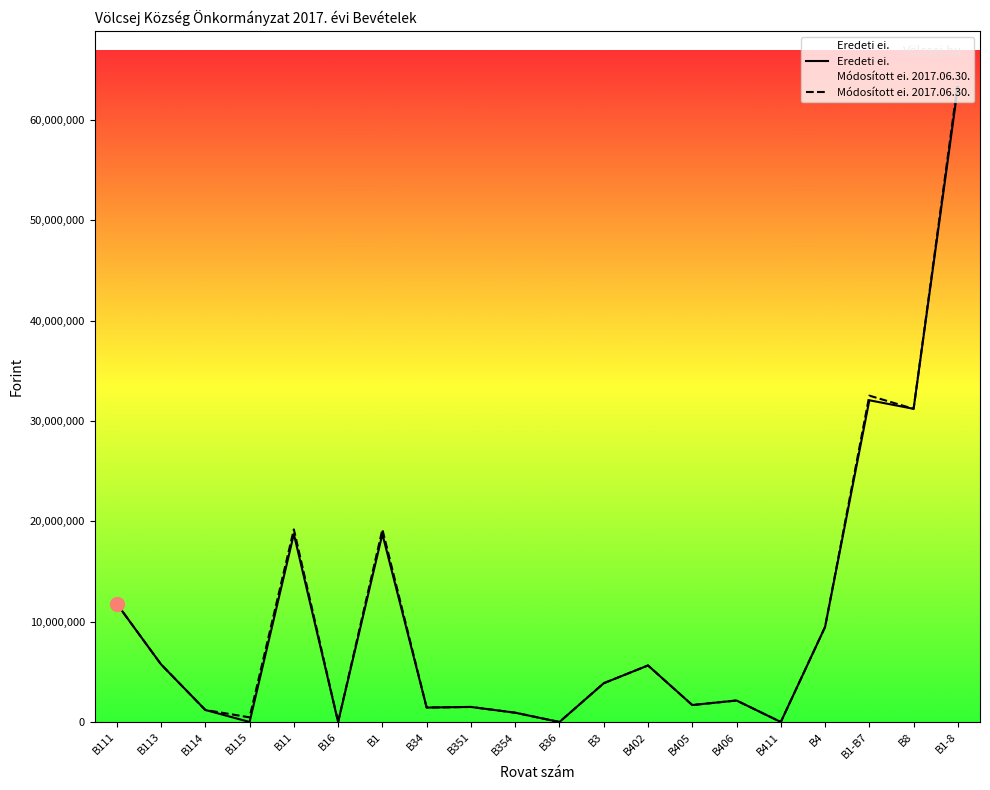

At which category does Módosított ei. 2017.06.30. reach its first local peak?

B11